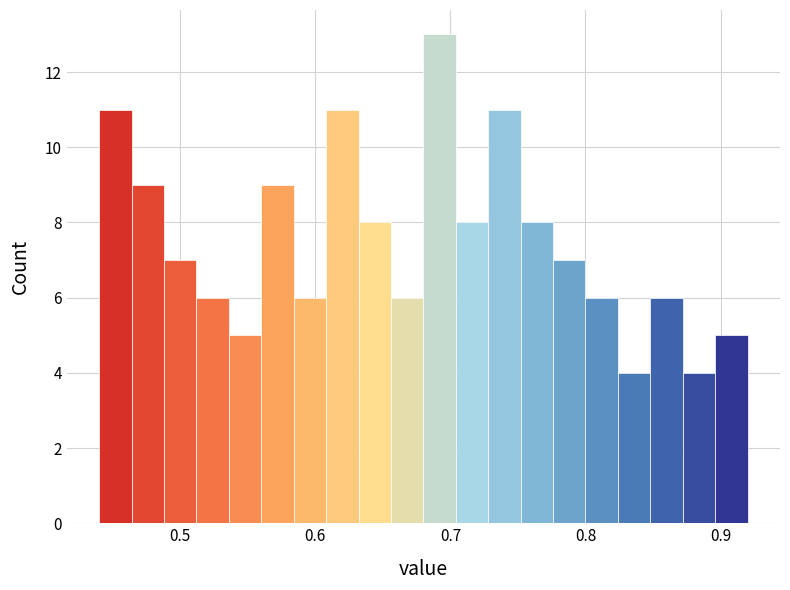

Around what value on the x-axis is the tallest bar? Give the approximate position of its centre, as read against the axis.

0.69